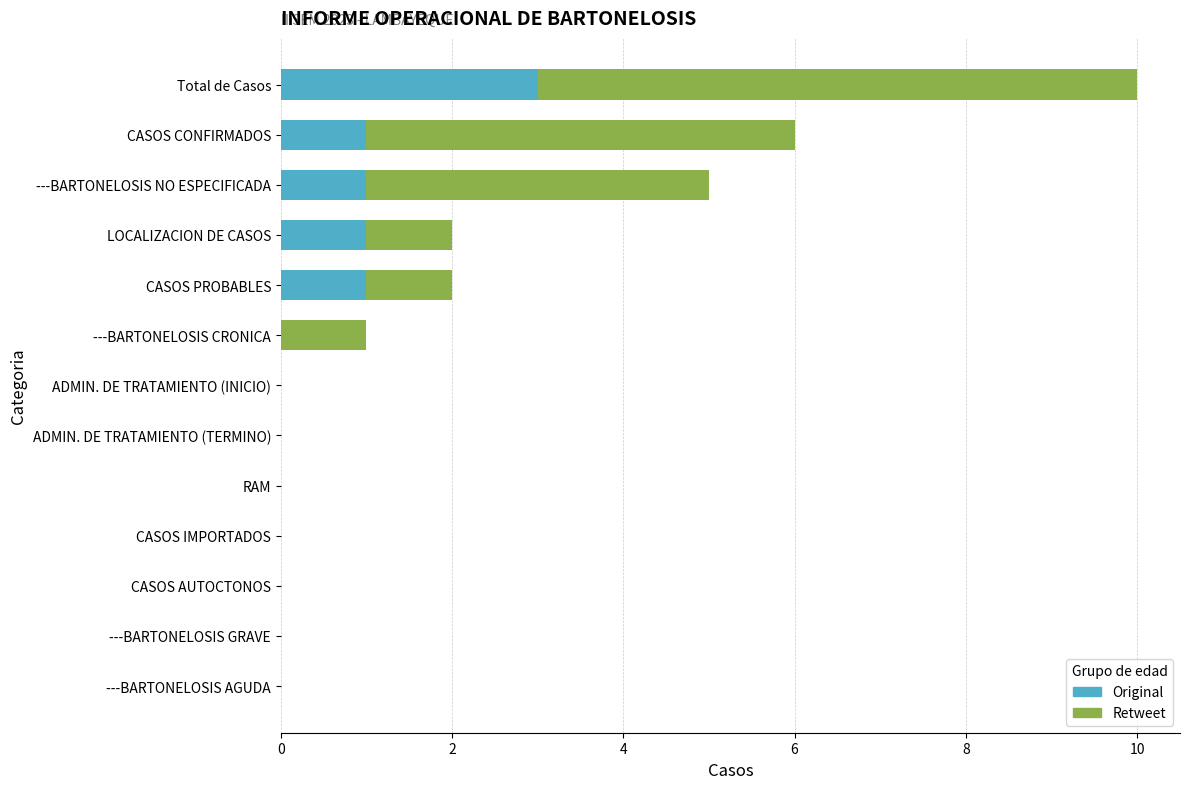

At which label does Original reach its peak?

Total de Casos